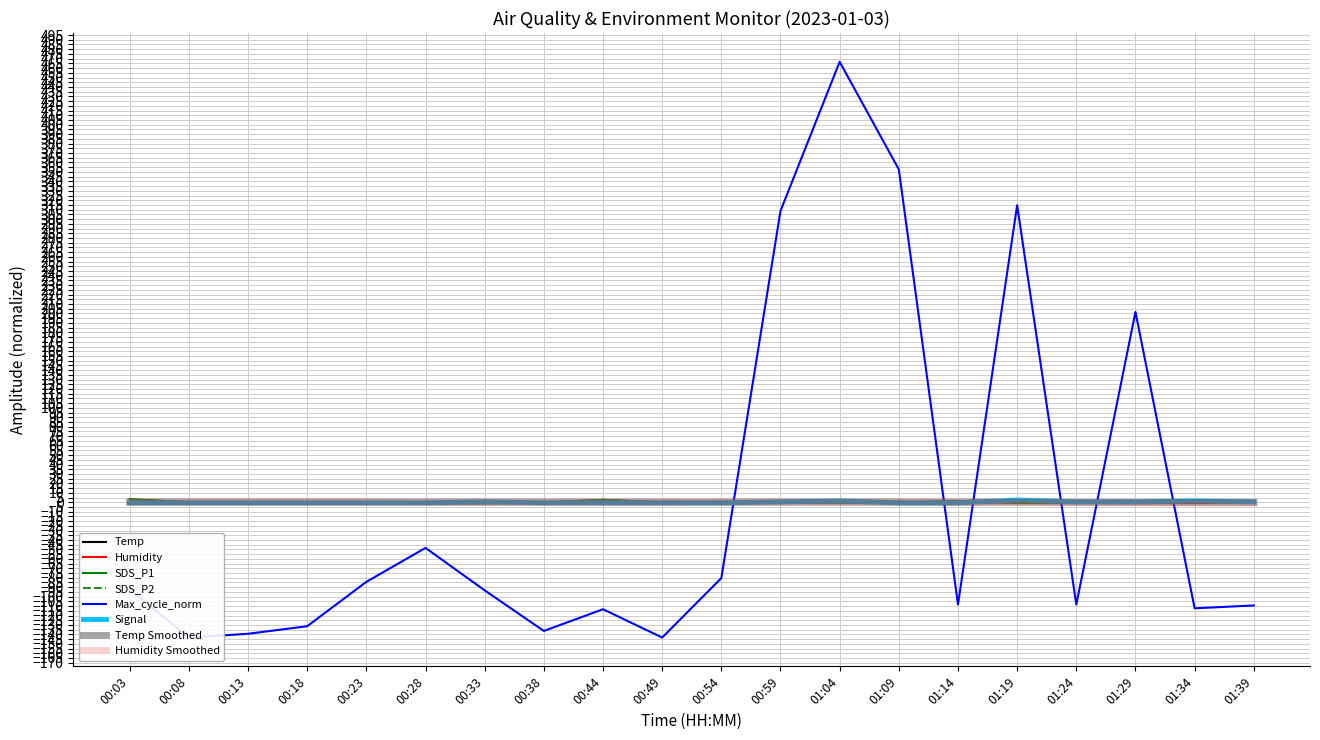

Where is SDS_P1 nearest to the value 1?

01:14